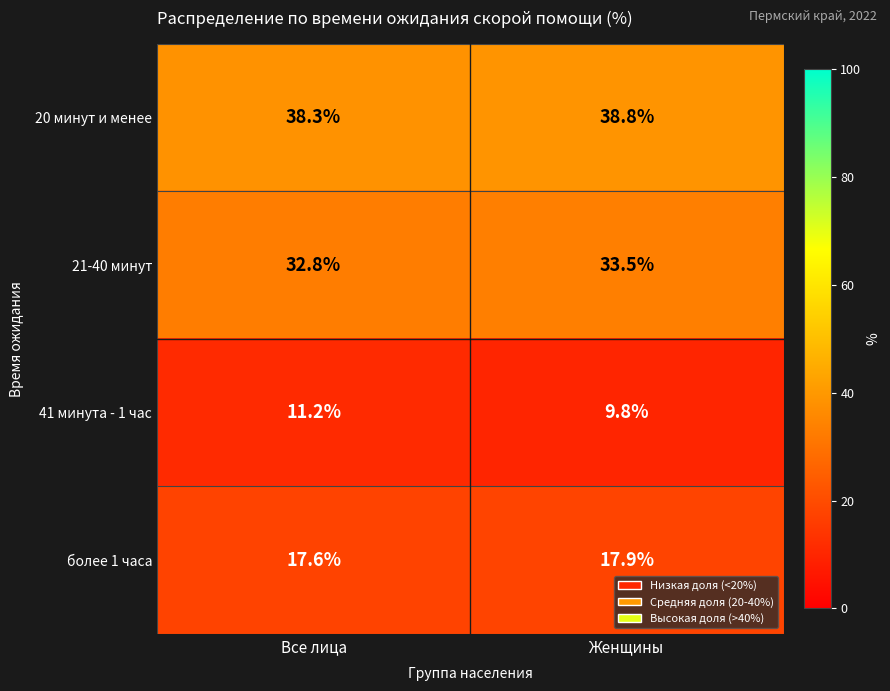

What is the greatest value displayed?

38.8